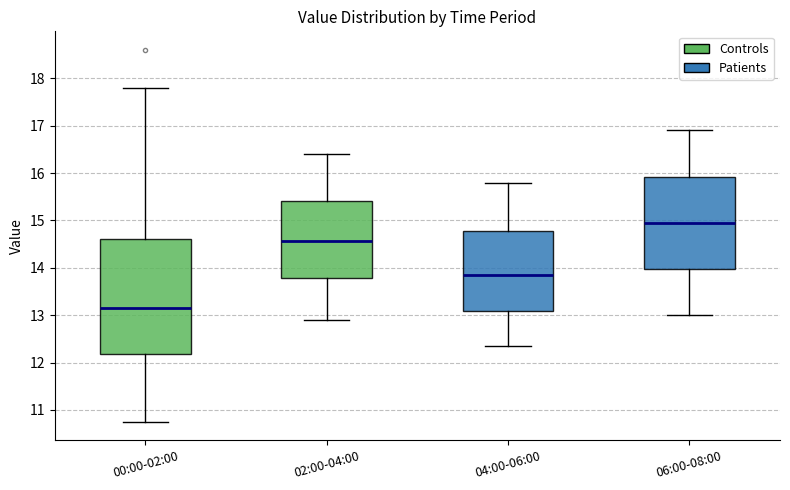

Where is the lower edge of the box for 00:00-02:00 on the y-axis? The values are not printed on the chart, so give them approximately, as read against the axis.

12.2